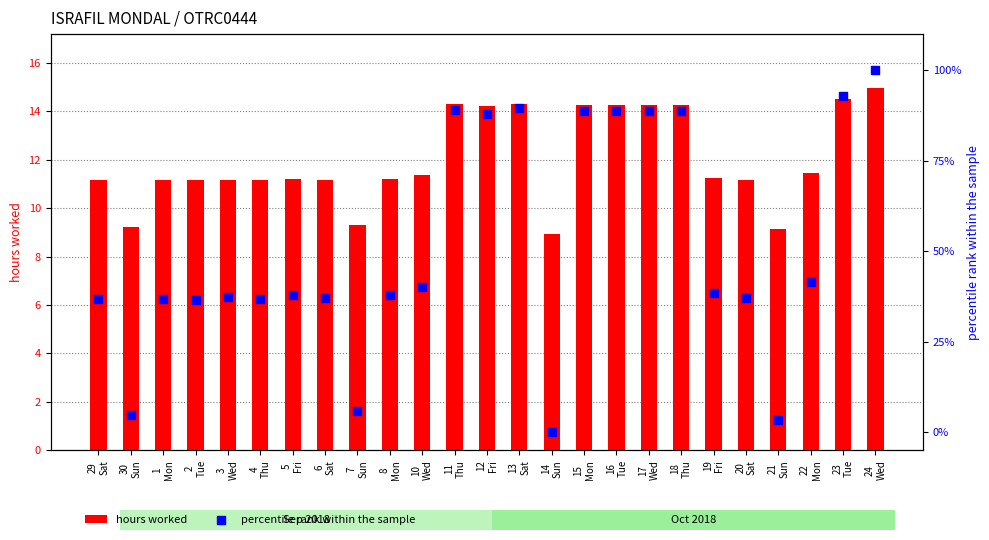

What is the total value across all series at 21
Sun?

12.7